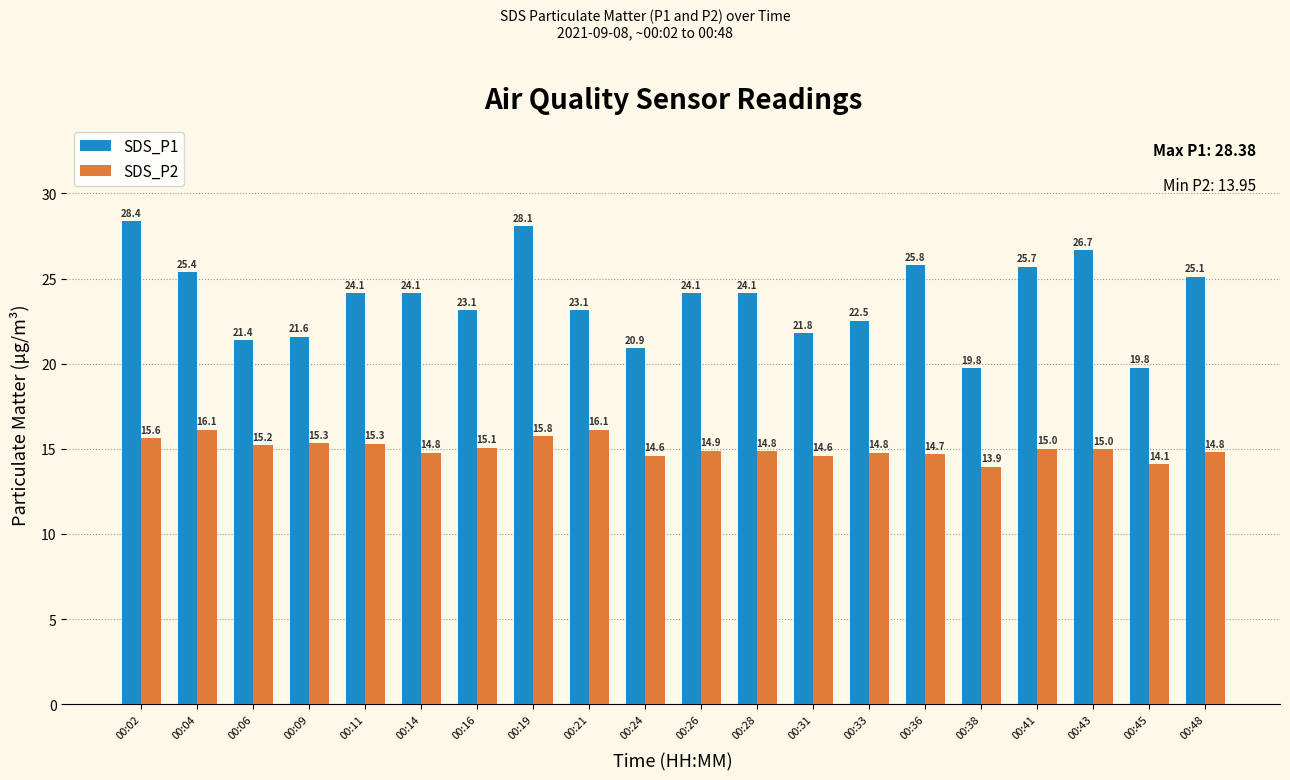

What is the sum of the SDS_P1 values at 00:38 and 00:28?

43.9